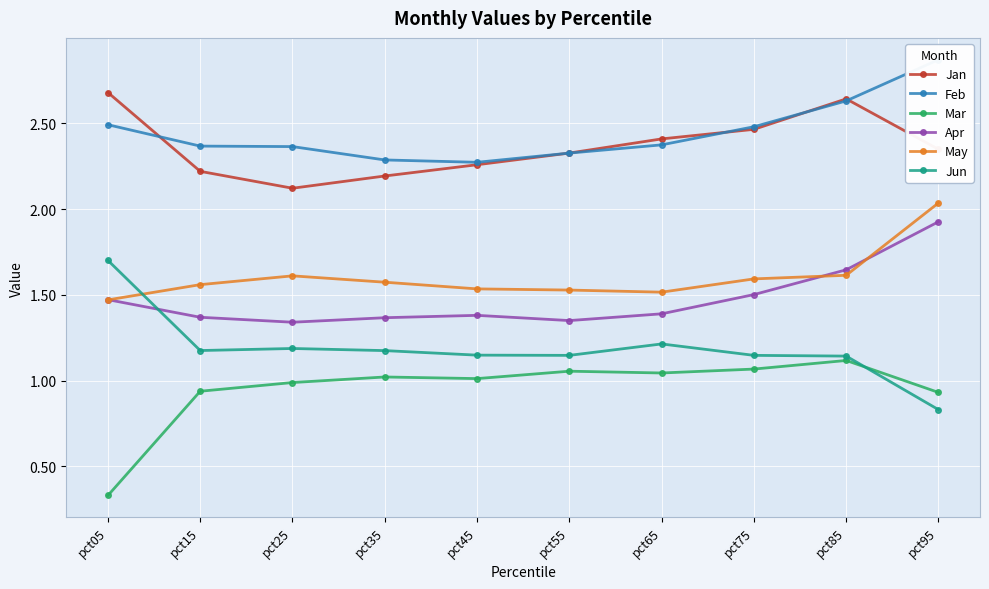

Is the value of Jan at pct15 greater than the value of Apr at pct05?

Yes